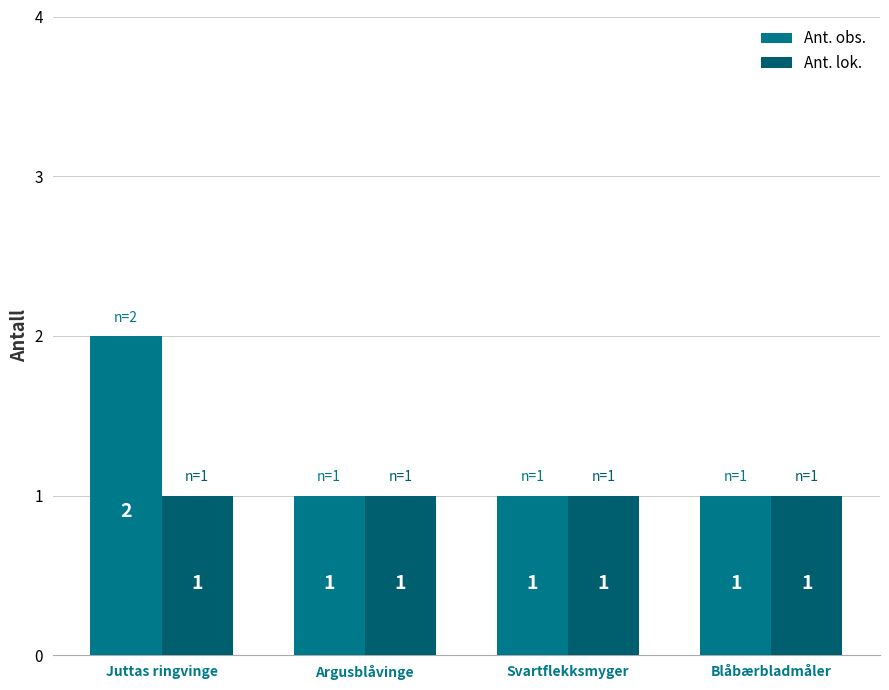

List the series in order of their overall mean, lowest first.

Ant. lok., Ant. obs.